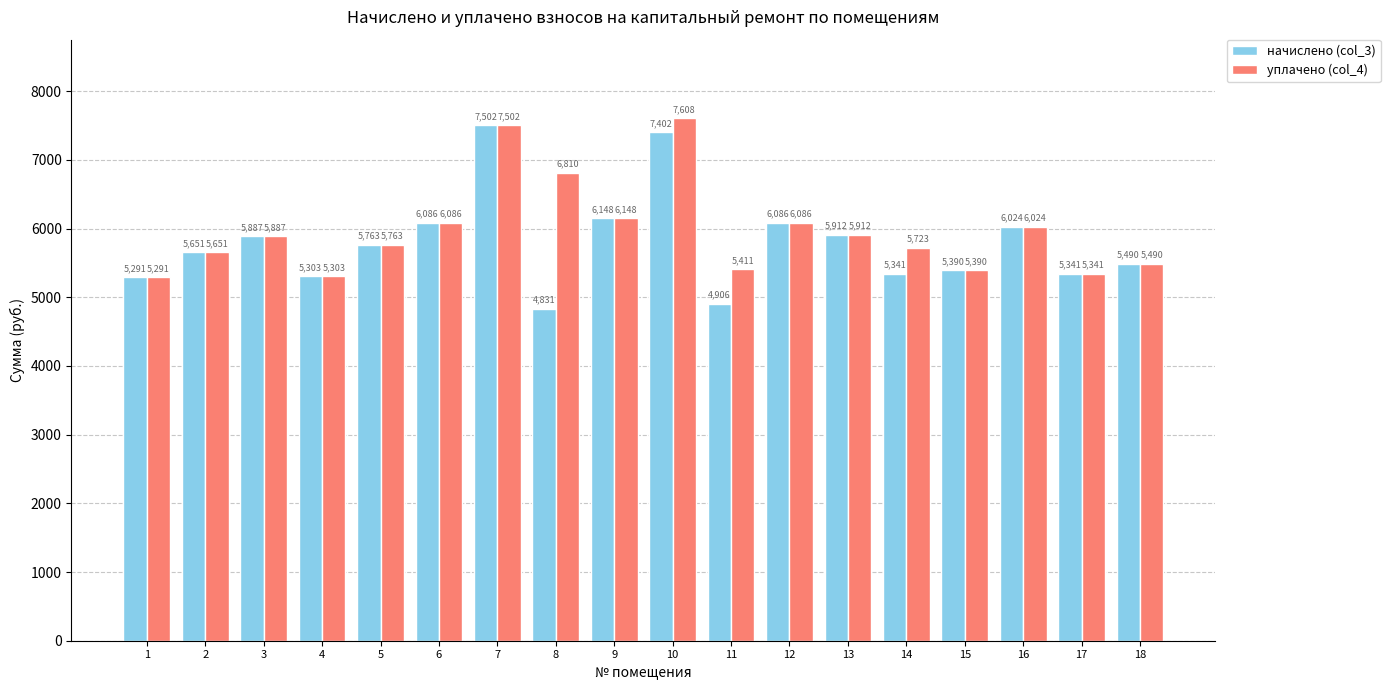

How many bars are there in each group?

2